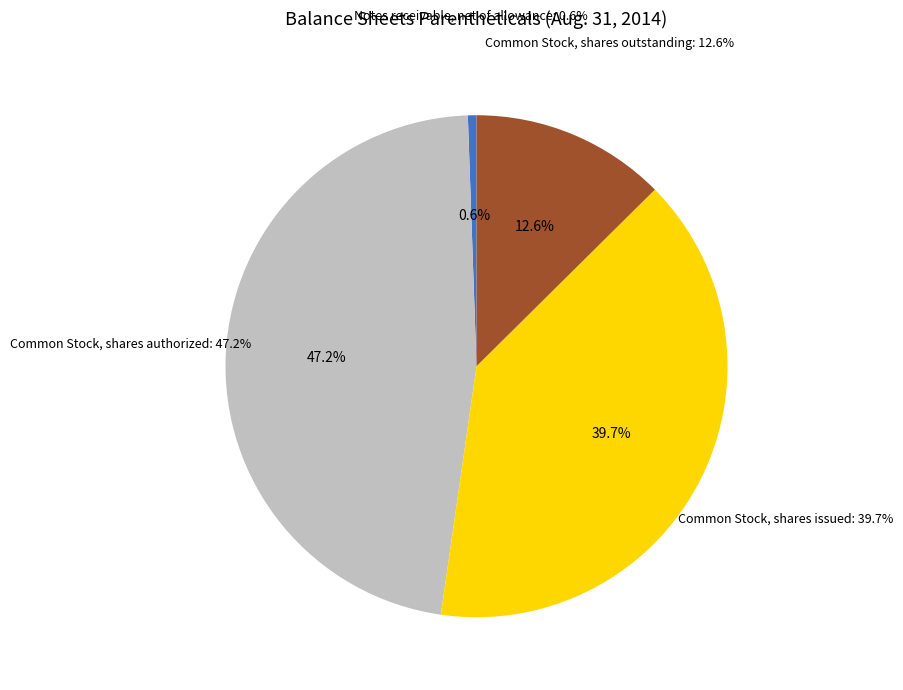

To the nearest percent, what is the difference between the Common Stock, shares outstanding and Notes receivable, net of allowance slice percentages?

12%